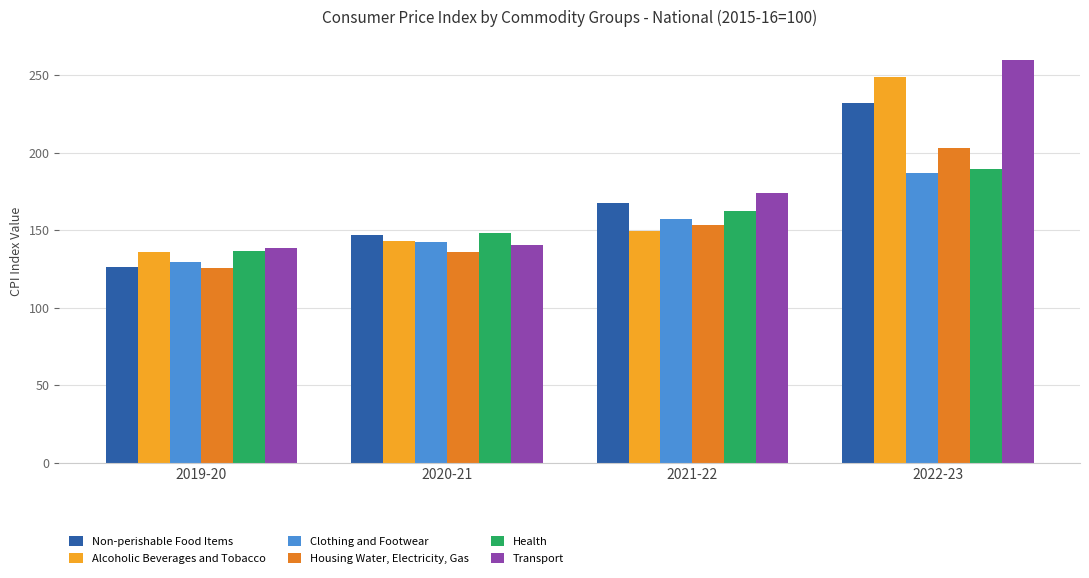

What are all the series names shown in the legend?

Non-perishable Food Items, Alcoholic Beverages and Tobacco, Clothing and Footwear, Housing Water, Electricity, Gas, Health, Transport